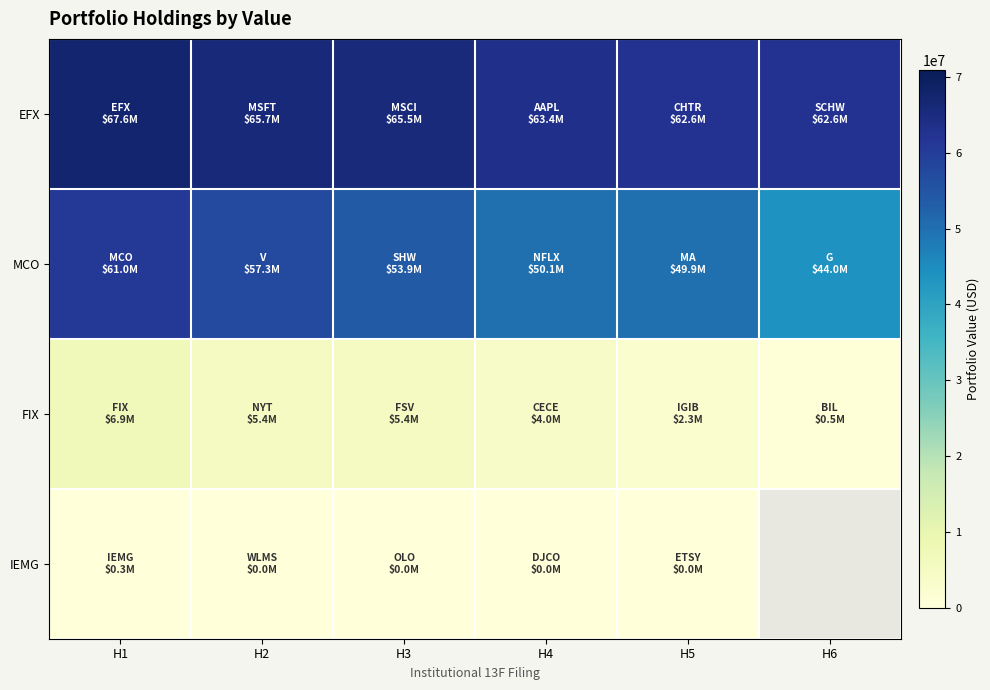

What value does the FIX series have at H1?

6934000.0